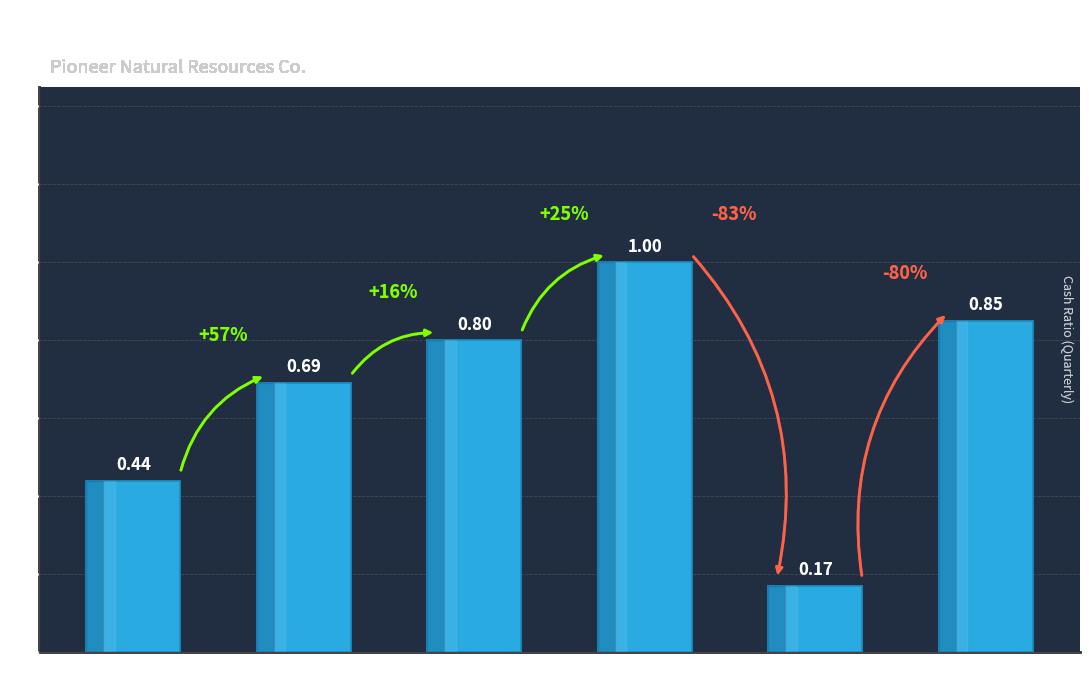

List the labels in order of value, largest first.

2021-12-31, 2020-12-31, 2022-03-31, 2022-06-30, 2022-09-30, 2021-09-30